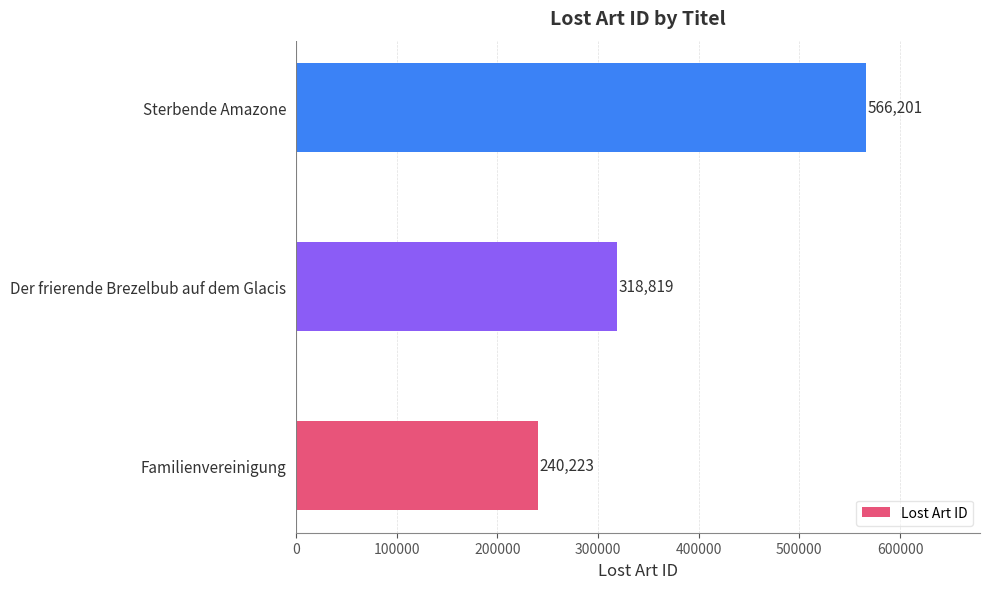

How many categories are shown in the chart?

3